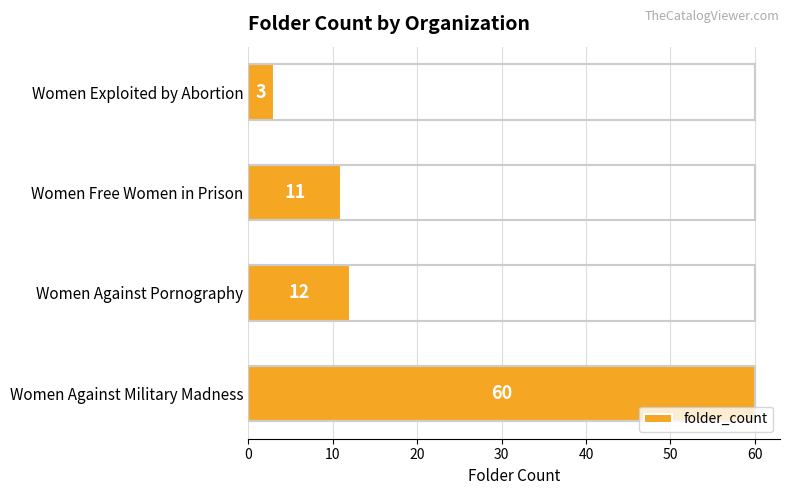

What is the sum of all values?

86